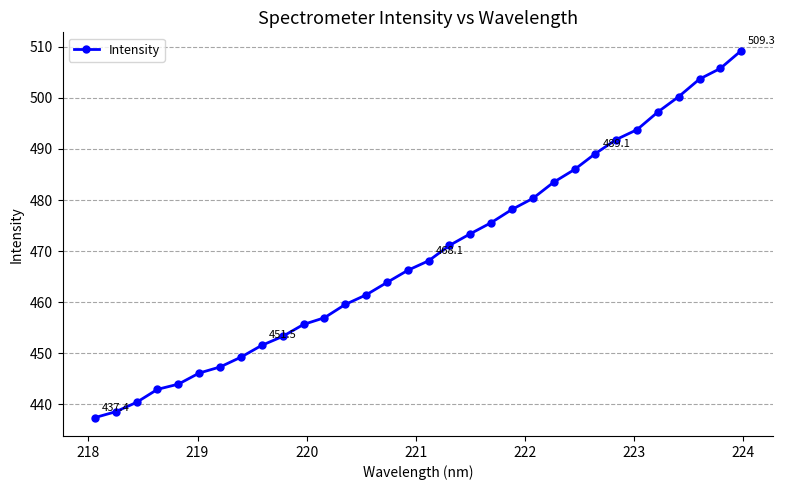

What is the smallest value displayed?

437.4